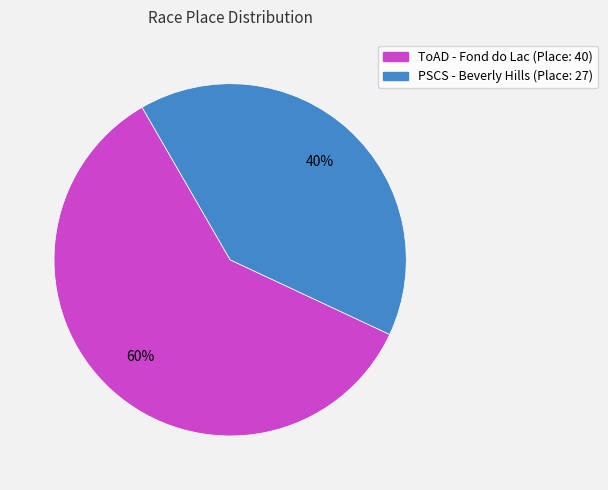

Is there any slice that represents more than half of the pie?

Yes